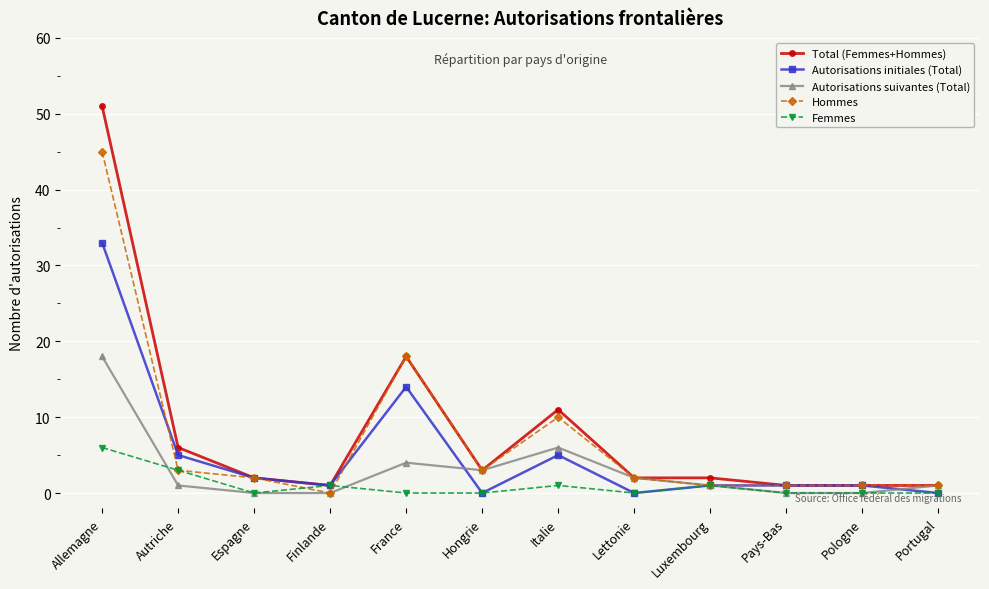

What is the difference between the highest and lowest values at France?

18